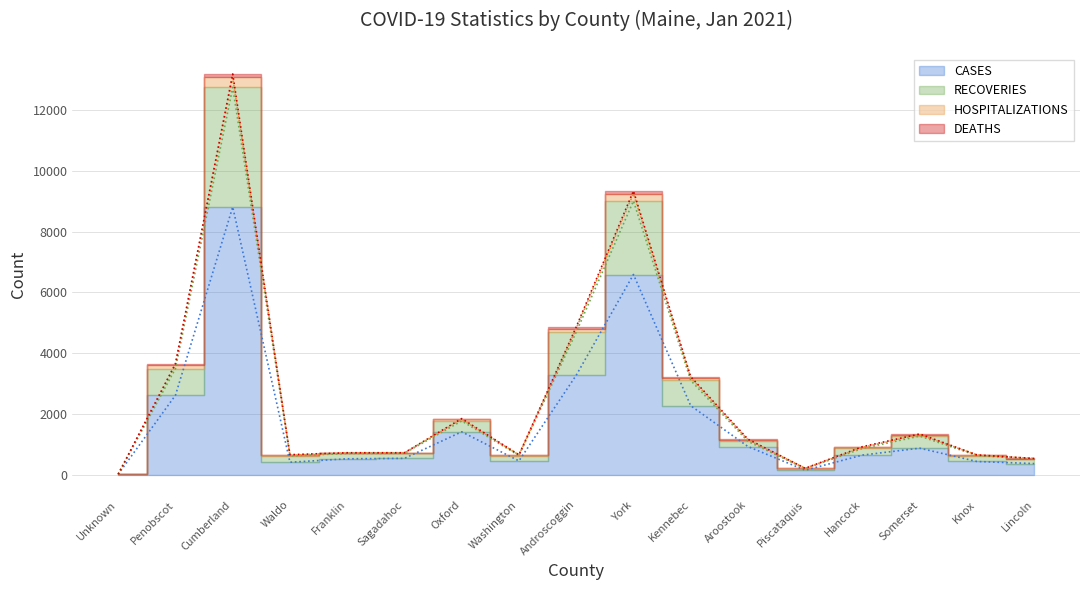

What is the difference between the highest and lowest values at Washington?

201